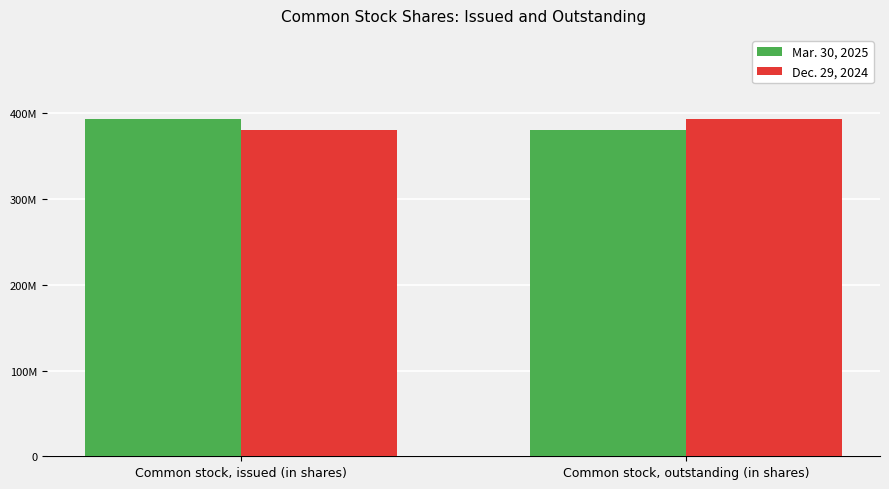

What is the difference between the highest and lowest values at Common stock, outstanding (in shares)?

13043479